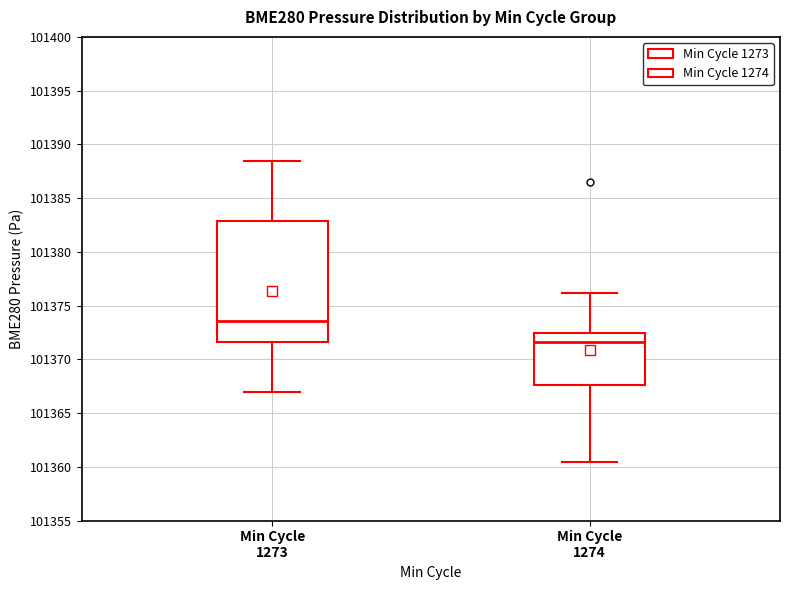

Reading left to right, read every box against the y-axis: the position of its median line, the range the box covers, and the ends of its whiskers. The values are not printed on the chart, so give them approximately, as read against the axis.

Min Cycle 1273: median 101373.5, box 101371.5 to 101383.0, whiskers 101367.0 to 101388.5
Min Cycle 1274: median 101371.5, box 101367.5 to 101372.5, whiskers 101360.5 to 101376.0